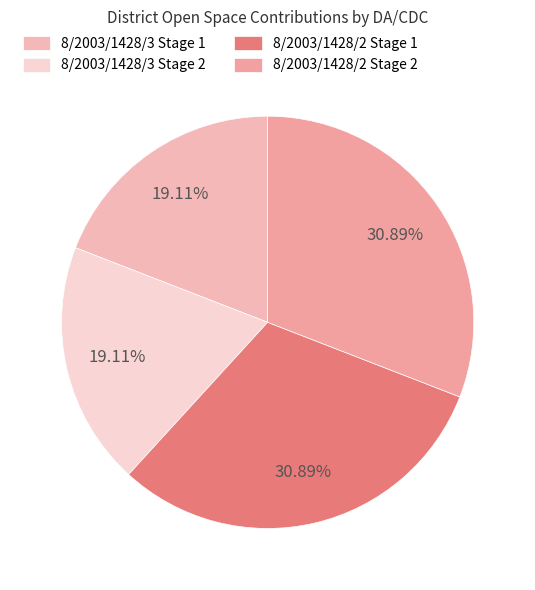

Count the number of slices in the pie.

4